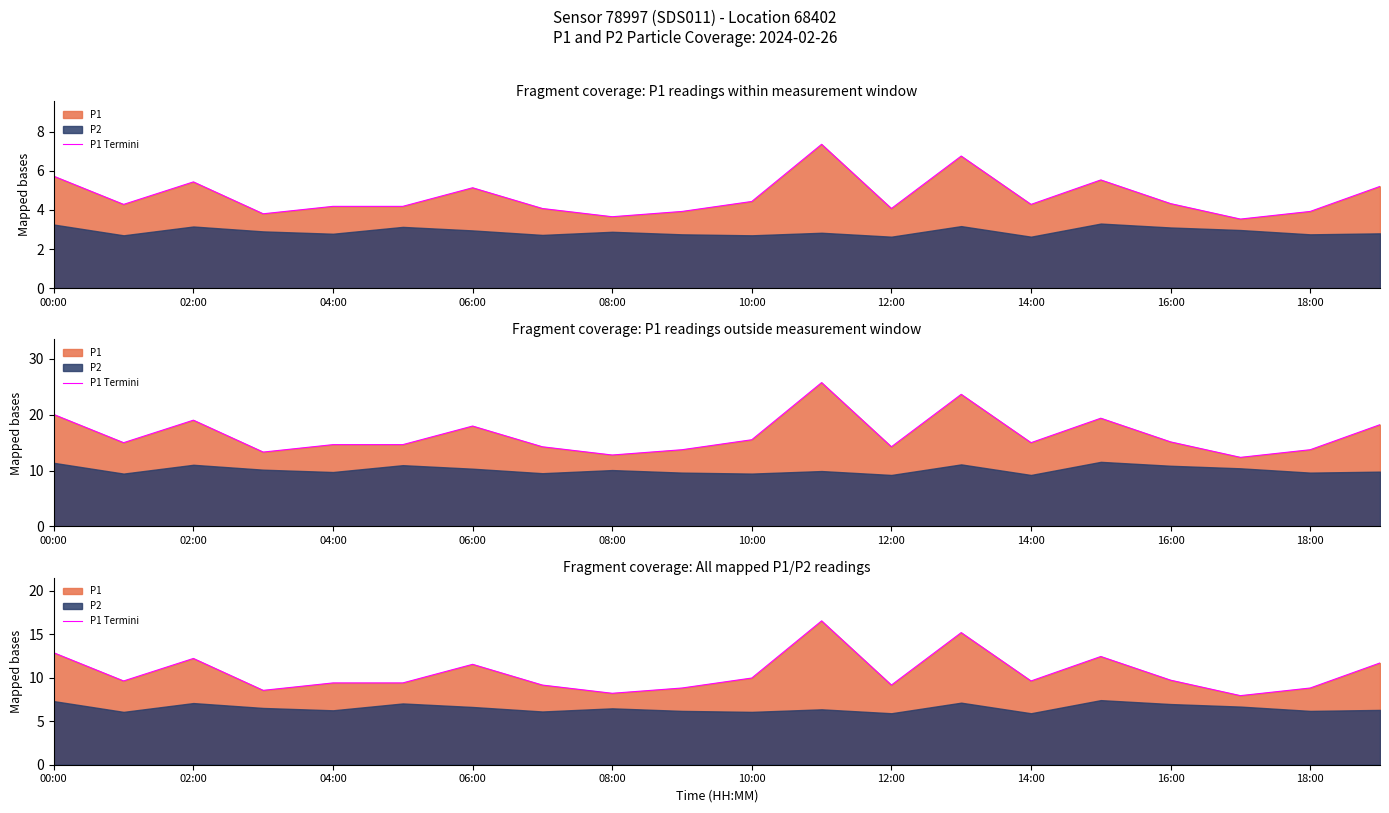

What is the sum of the values at 11 and 19?

28.2